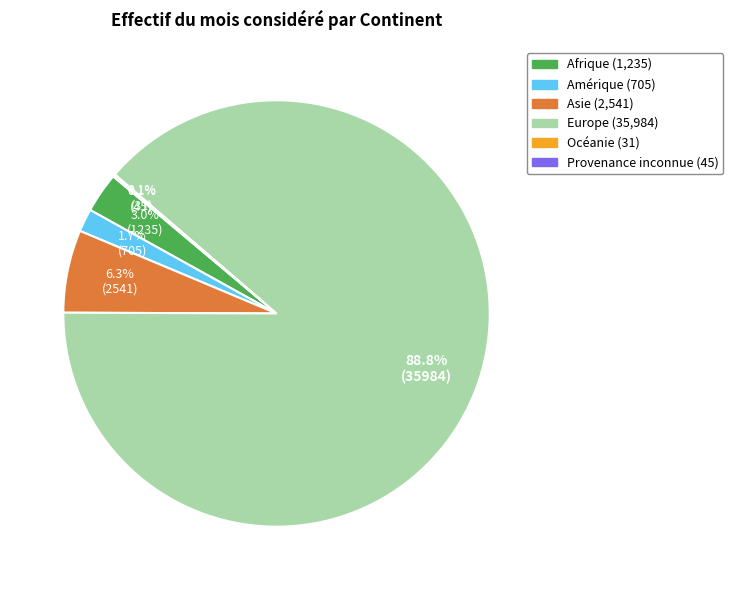

What is the largest slice in the pie chart?

Europe